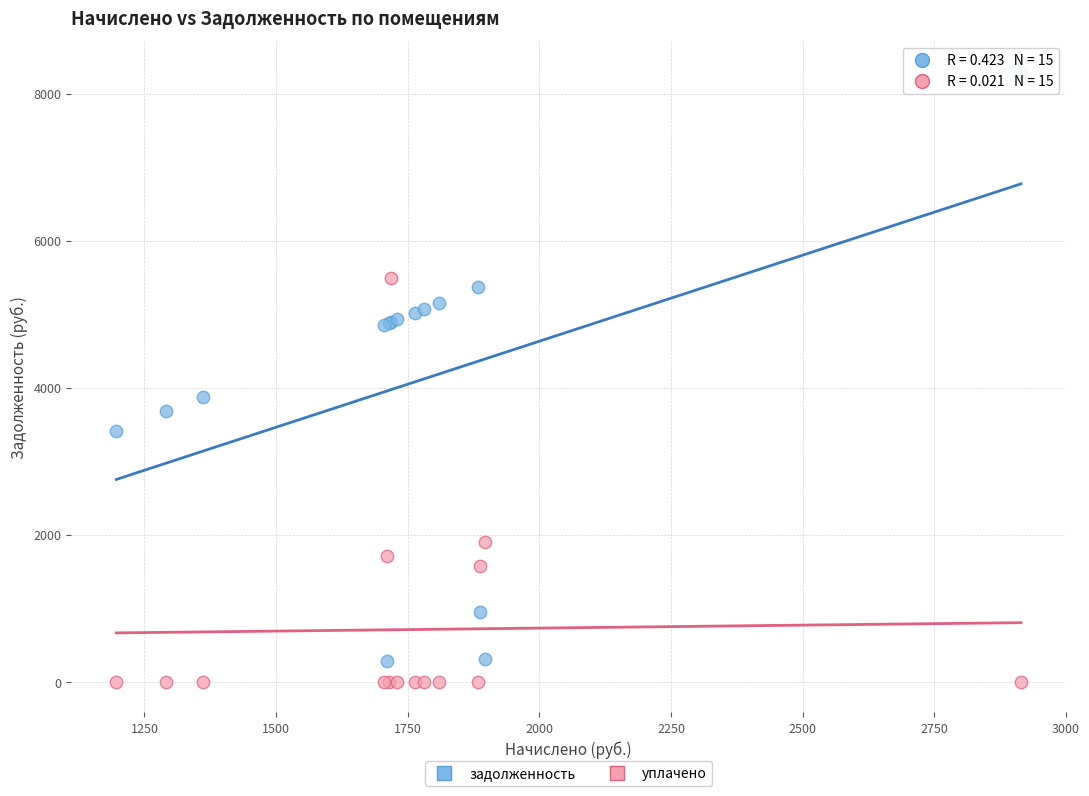

Which series contains the lowest Y value?

уплачено